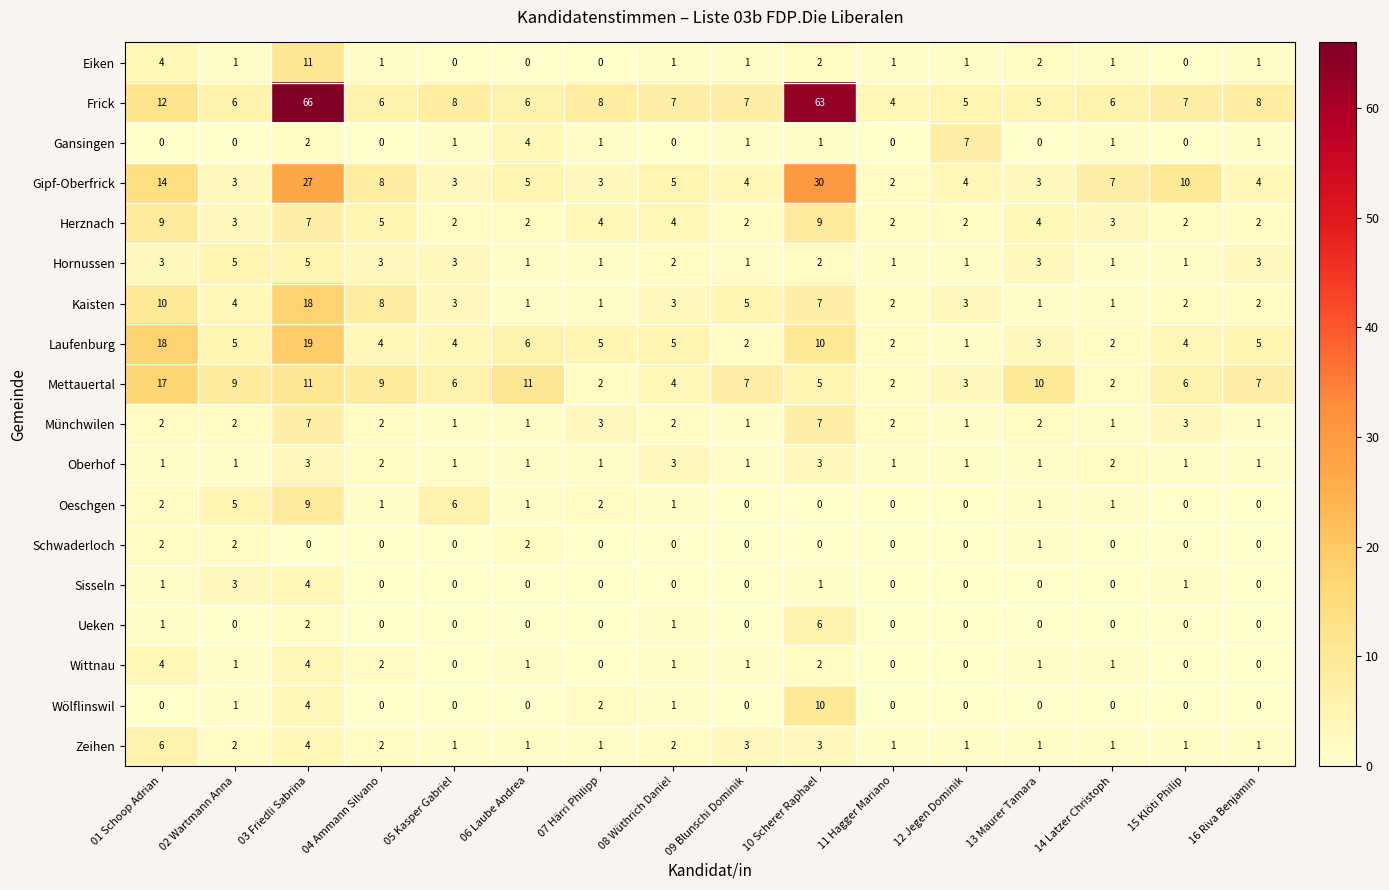

Is it true that Wölflinswil equals 0 at 04 Ammann Silvano?

True